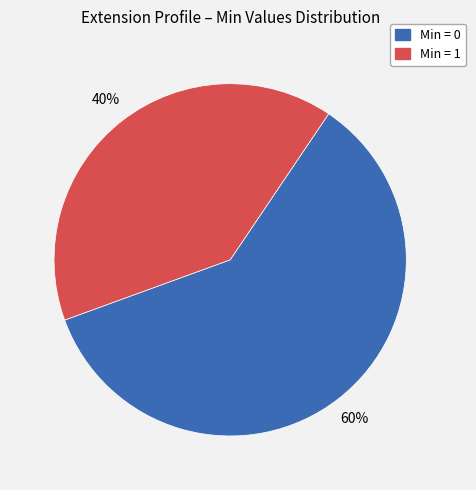

How many segments does this pie chart have?

2